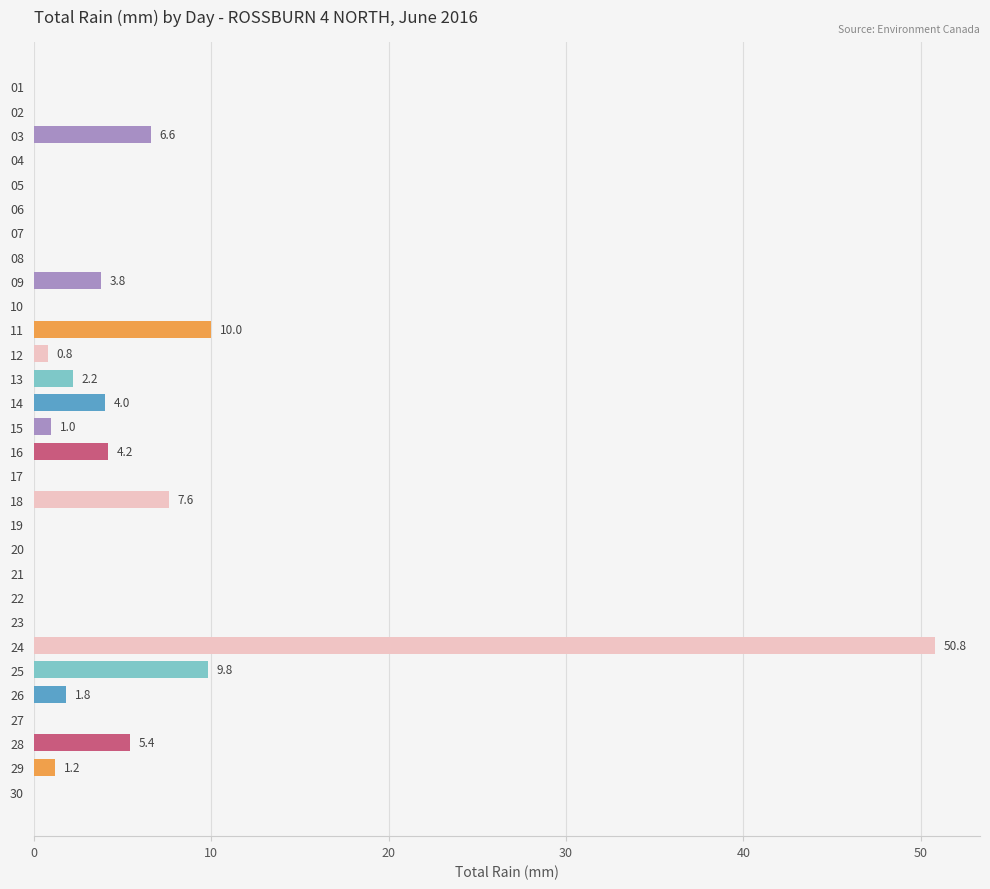

What is the sum of all values?

109.2